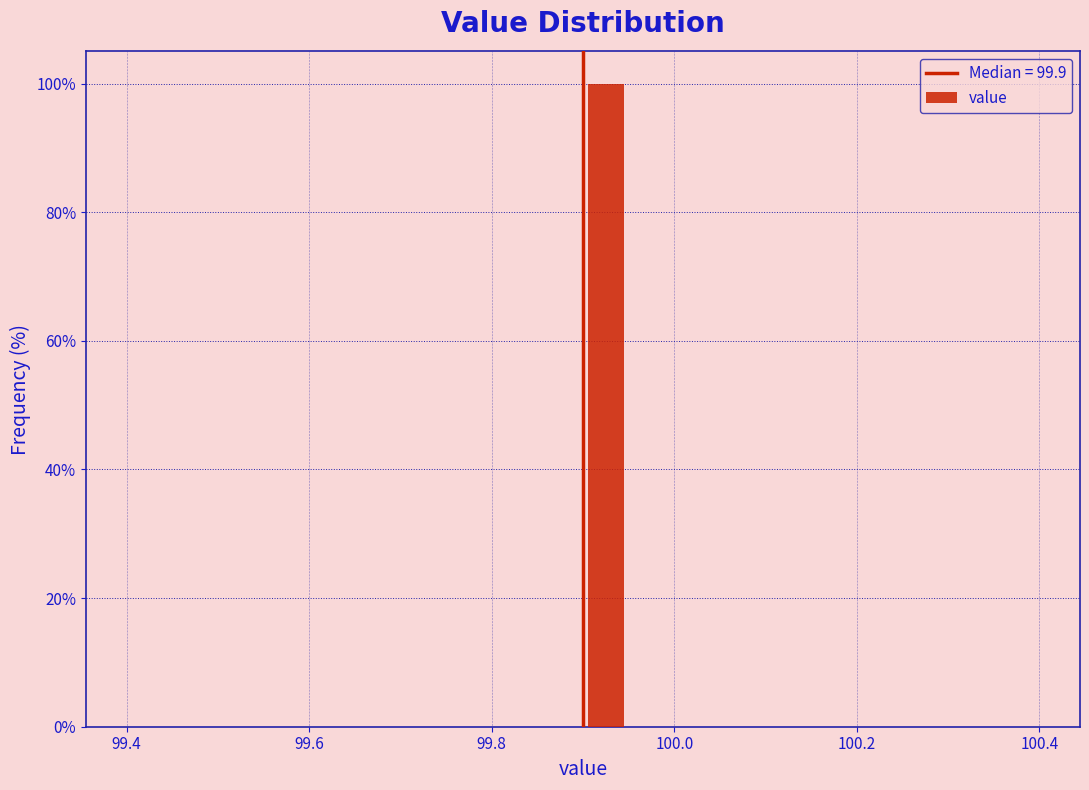

Read against the x-axis, roughly where is the centre of the tallest bar?

99.92